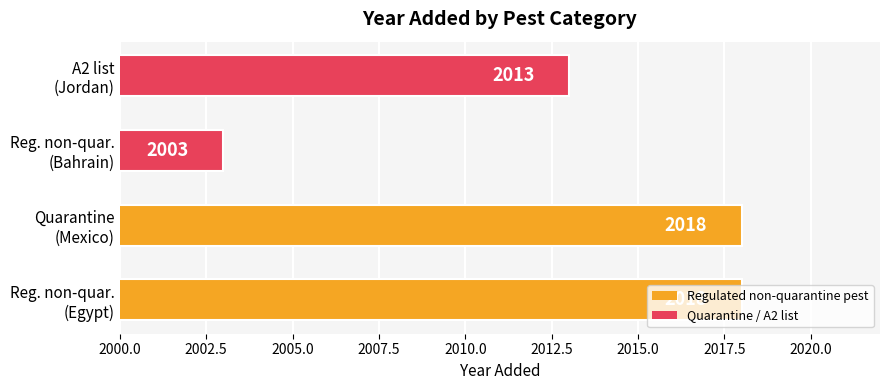

What is the greatest value displayed?

2018